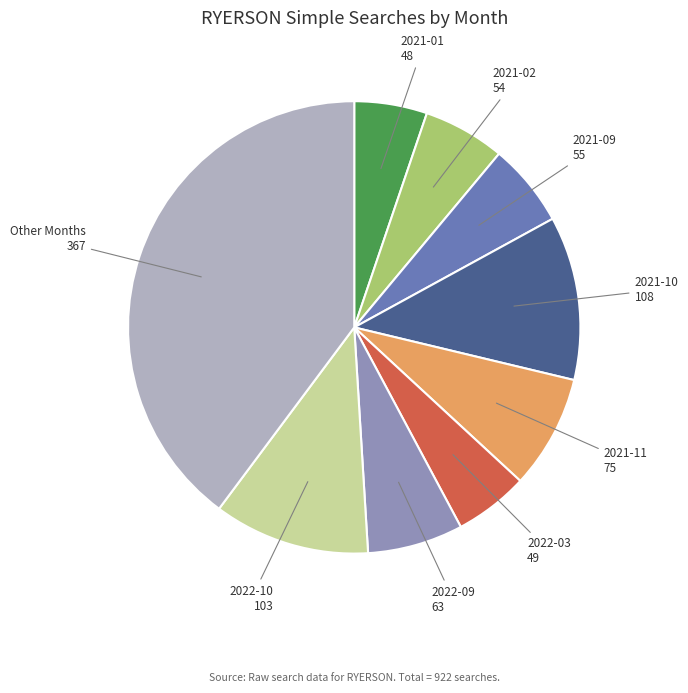

Does any single category account for the majority?

No